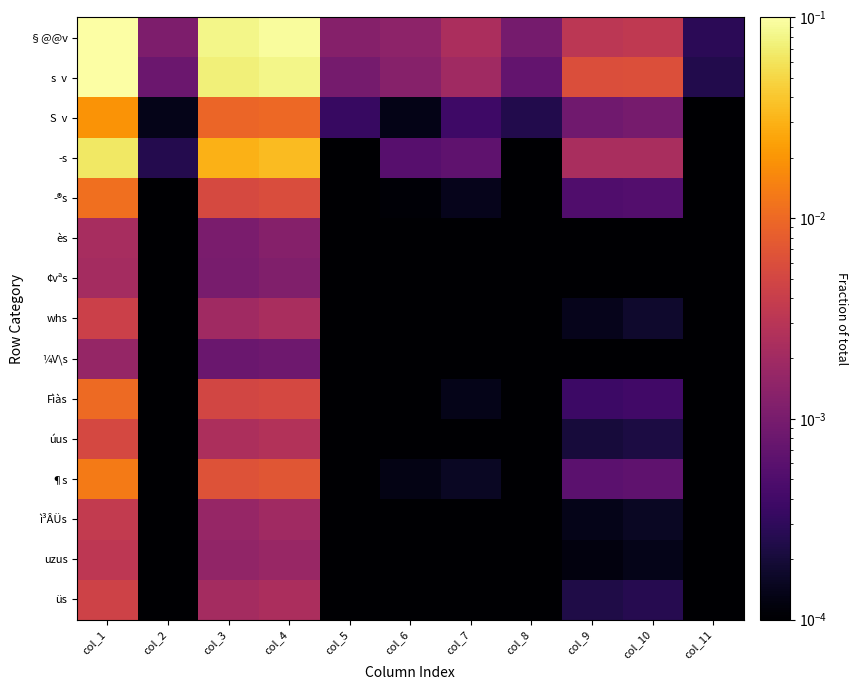

What is the total value across all series at col_1?

0.5